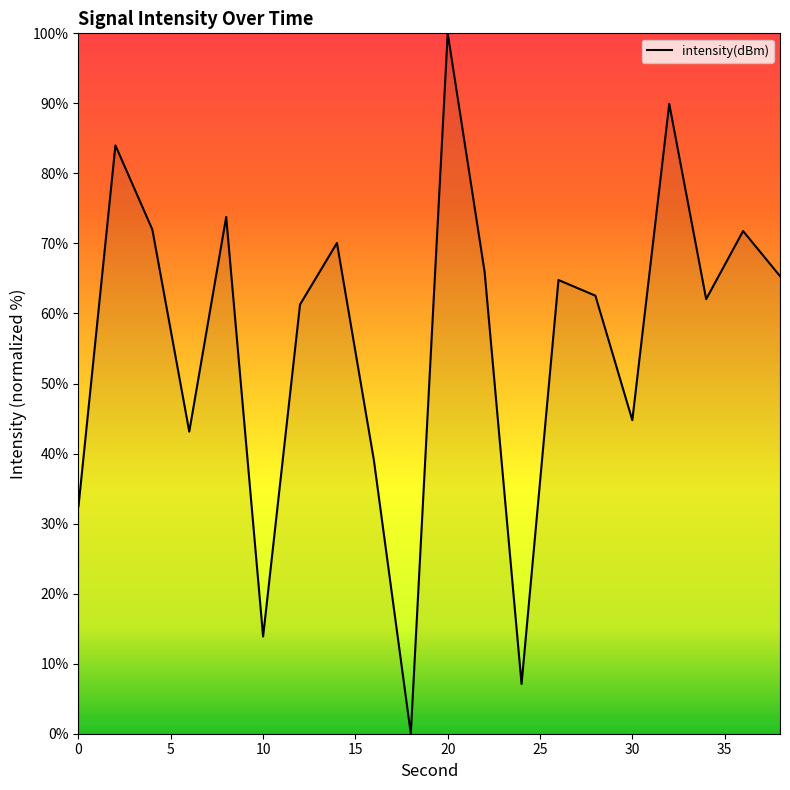

Does the chart display data point markers on the line(s)?

No